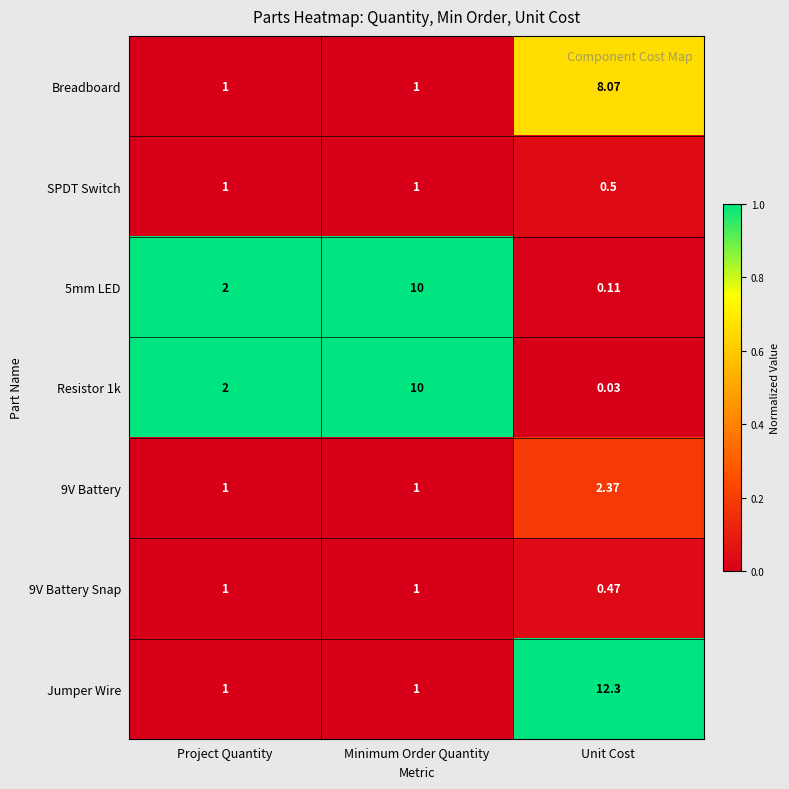

Which series changed the most between Minimum Order Quantity and Unit Cost?

Jumper Wire